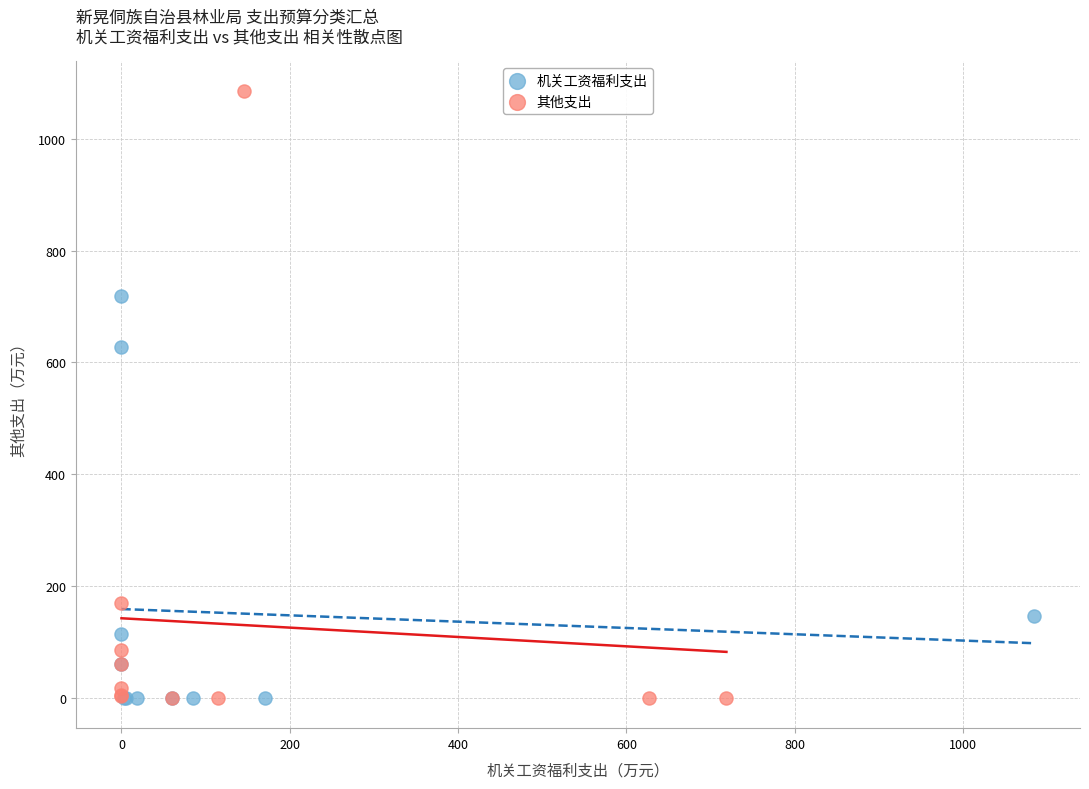

Which series reaches the maximum Y coordinate?

其他支出